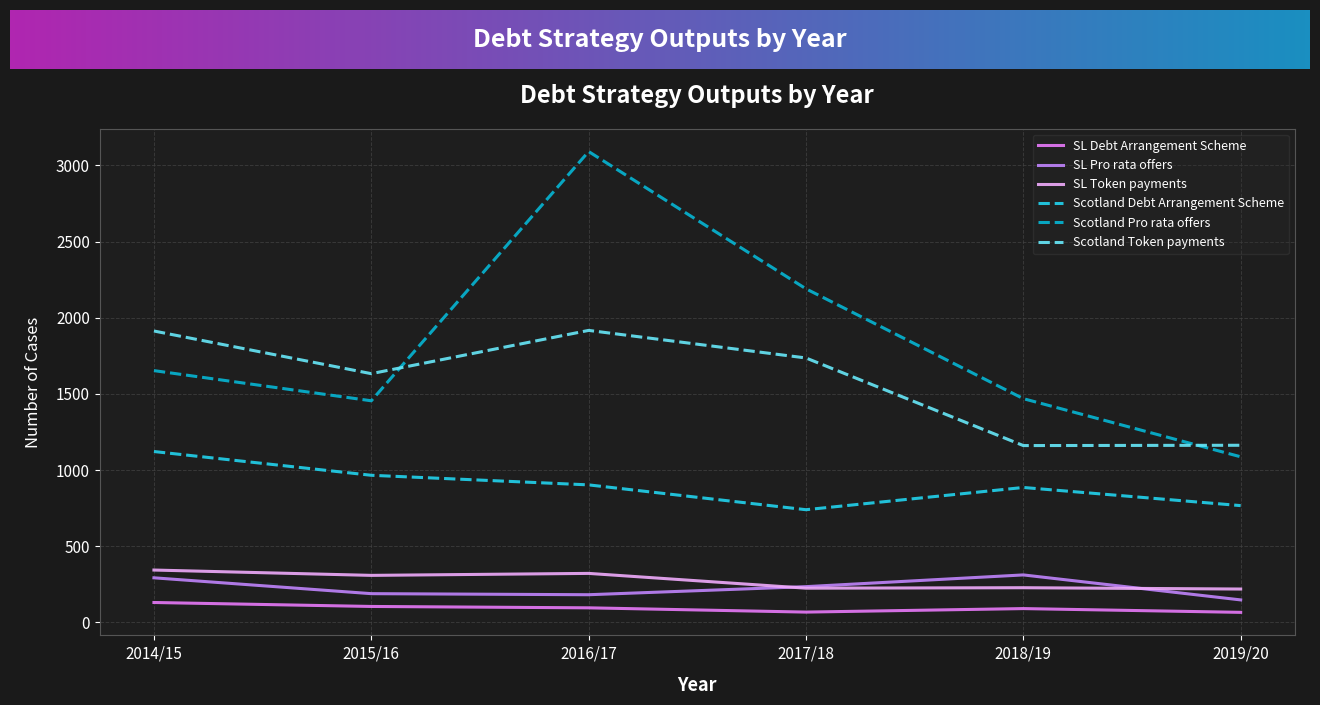

Where is Scotland Token payments nearest to the value 1539?

2015/16